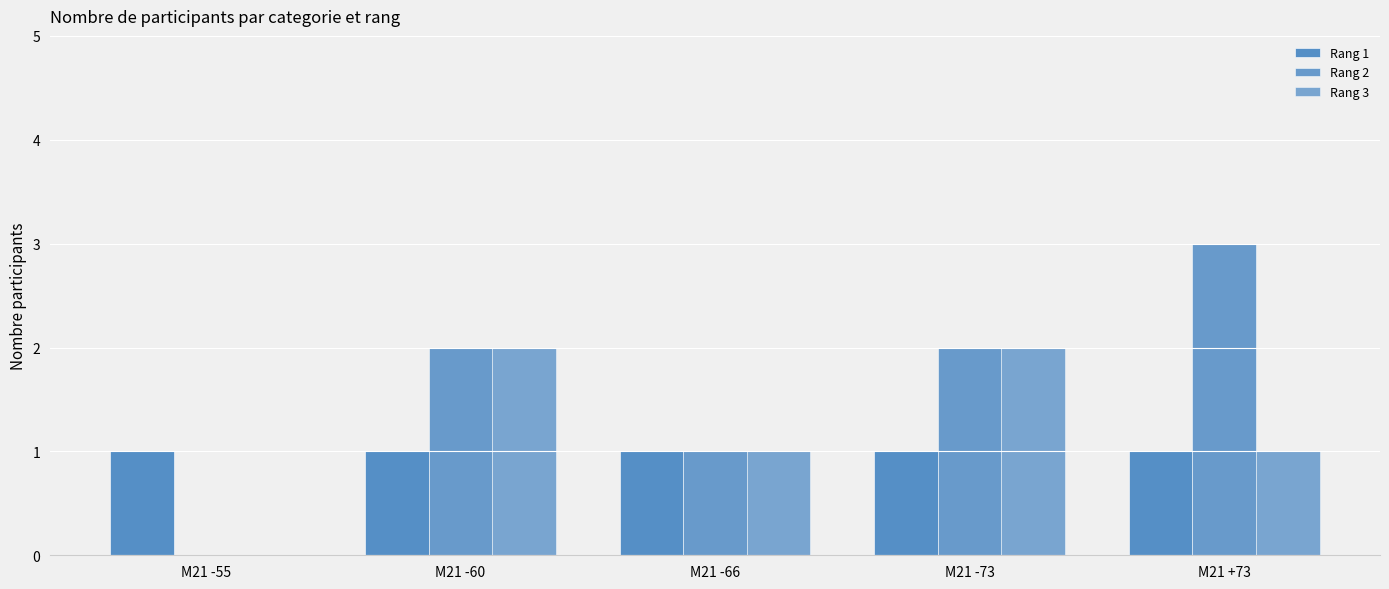

How many distinct data groups are displayed?

3